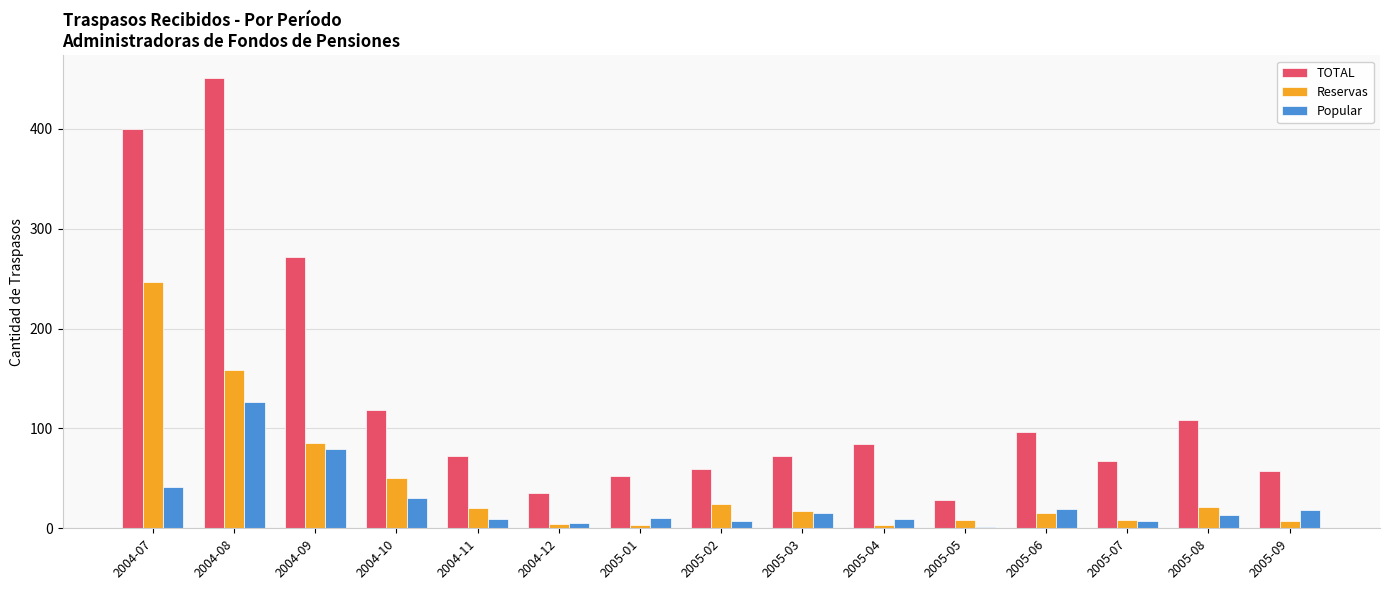

Which series has the widest spread of values?

TOTAL